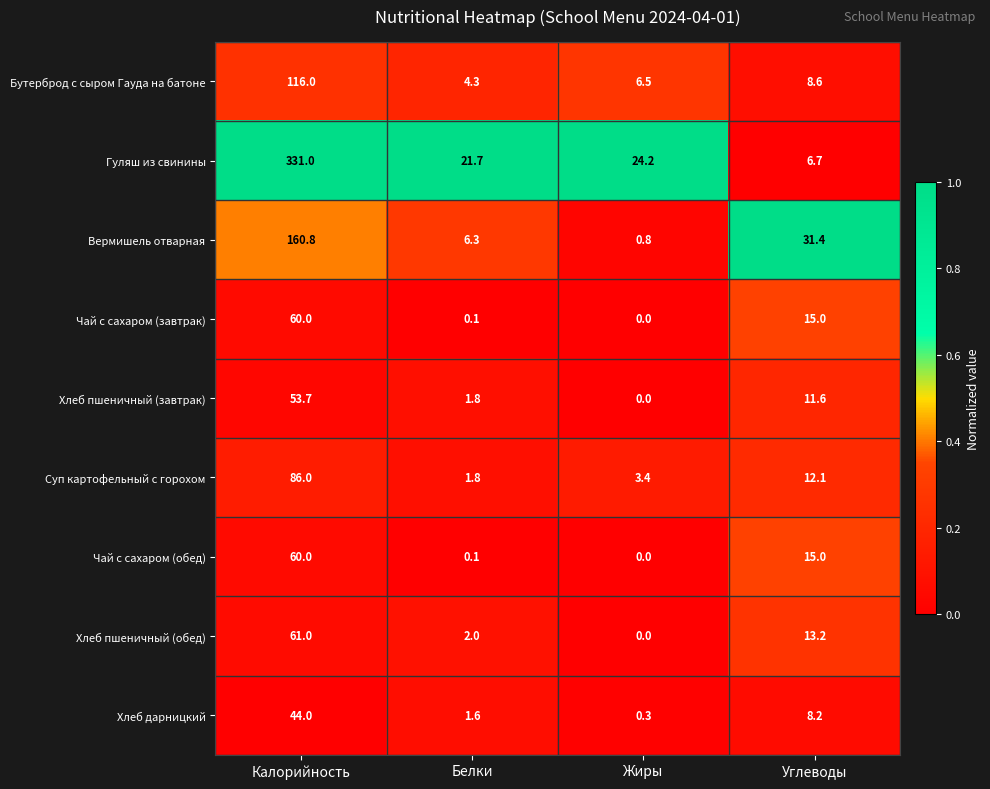

What is the difference between the maximum and minimum values in the Хлеб пшеничный (завтрак) series?

53.7